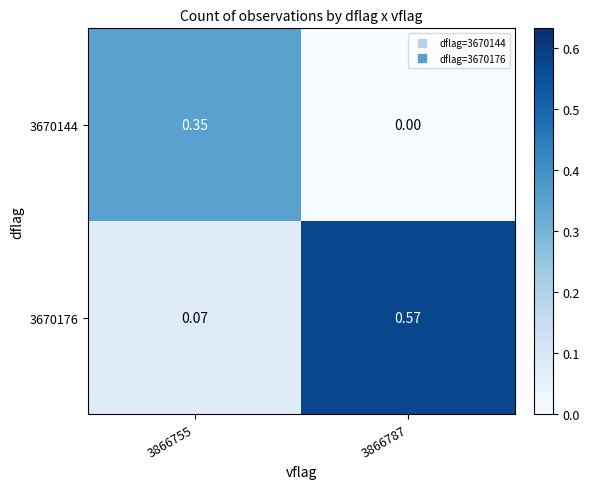

How many data points does each series have?

2